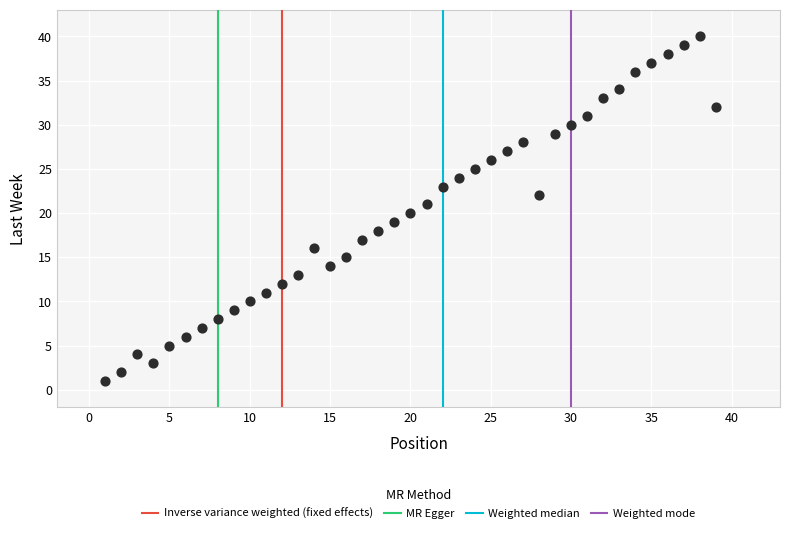

What is the range of Y values (max minus min)?

39